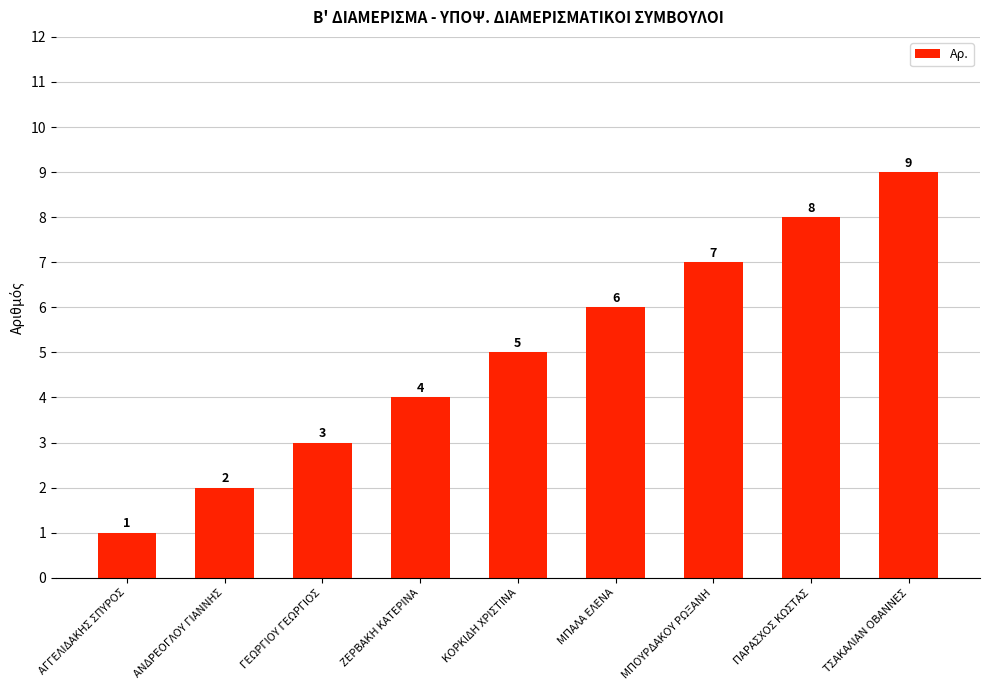

What is the ratio of the value at ΠΑΡΑΣΧΟΣ ΚΩΣΤΑΣ to the value at ΓΕΩΡΓΙΟΥ ΓΕΩΡΓΙΟΣ?

2.7